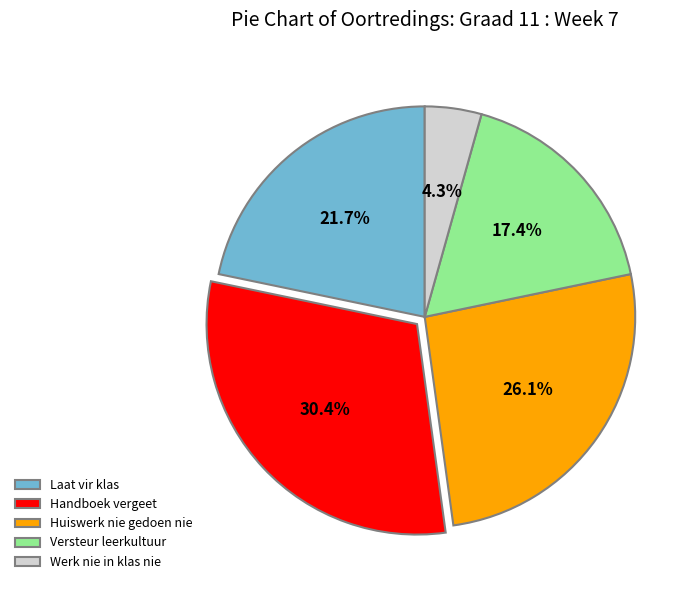

What is the ratio of the value at Huiswerk nie gedoen nie to the value at Laat vir klas?

1.2